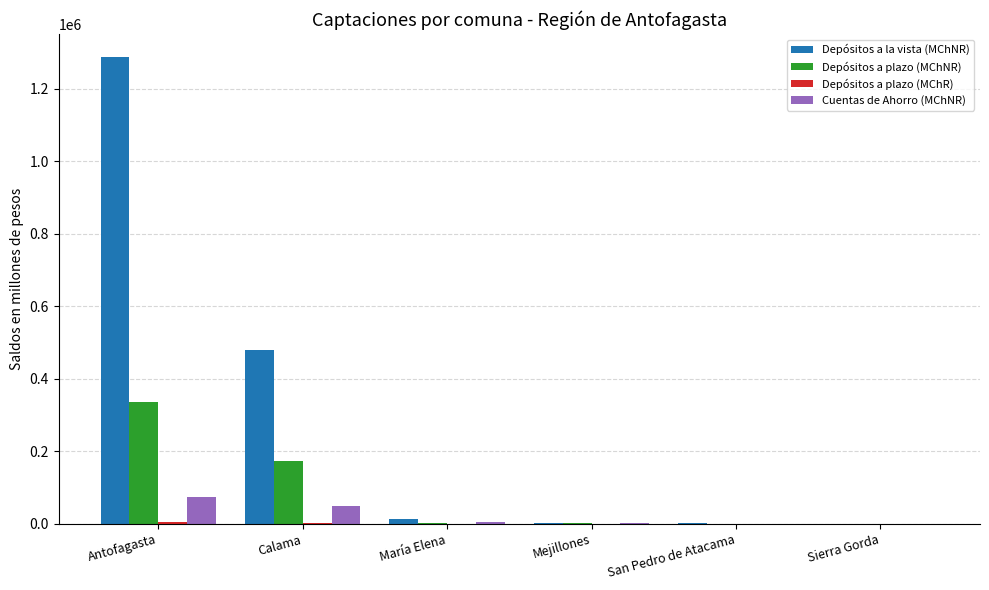

Which series has the largest total across all categories?

Depósitos a la vista (MChNR)